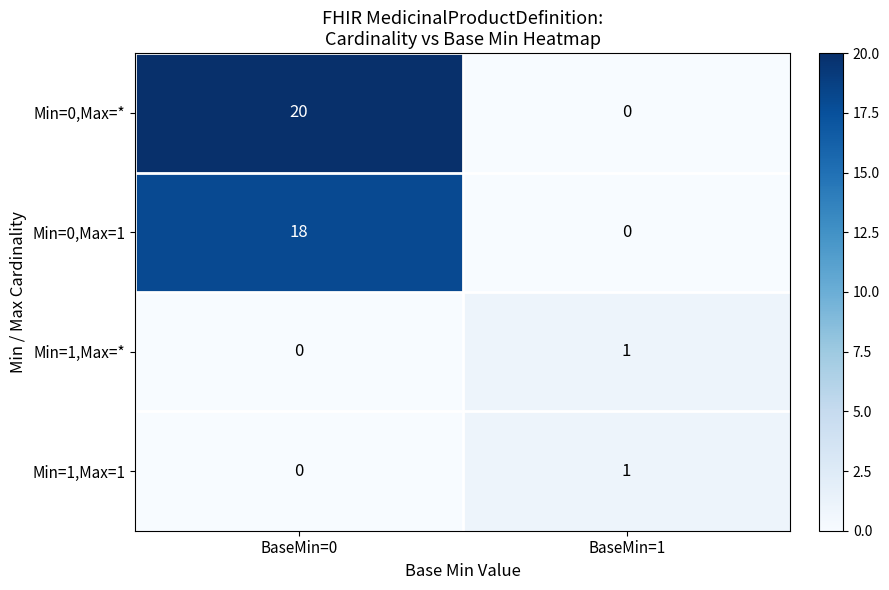

What is the sum of the Min=0,Max=* values at BaseMin=0 and BaseMin=1?

20